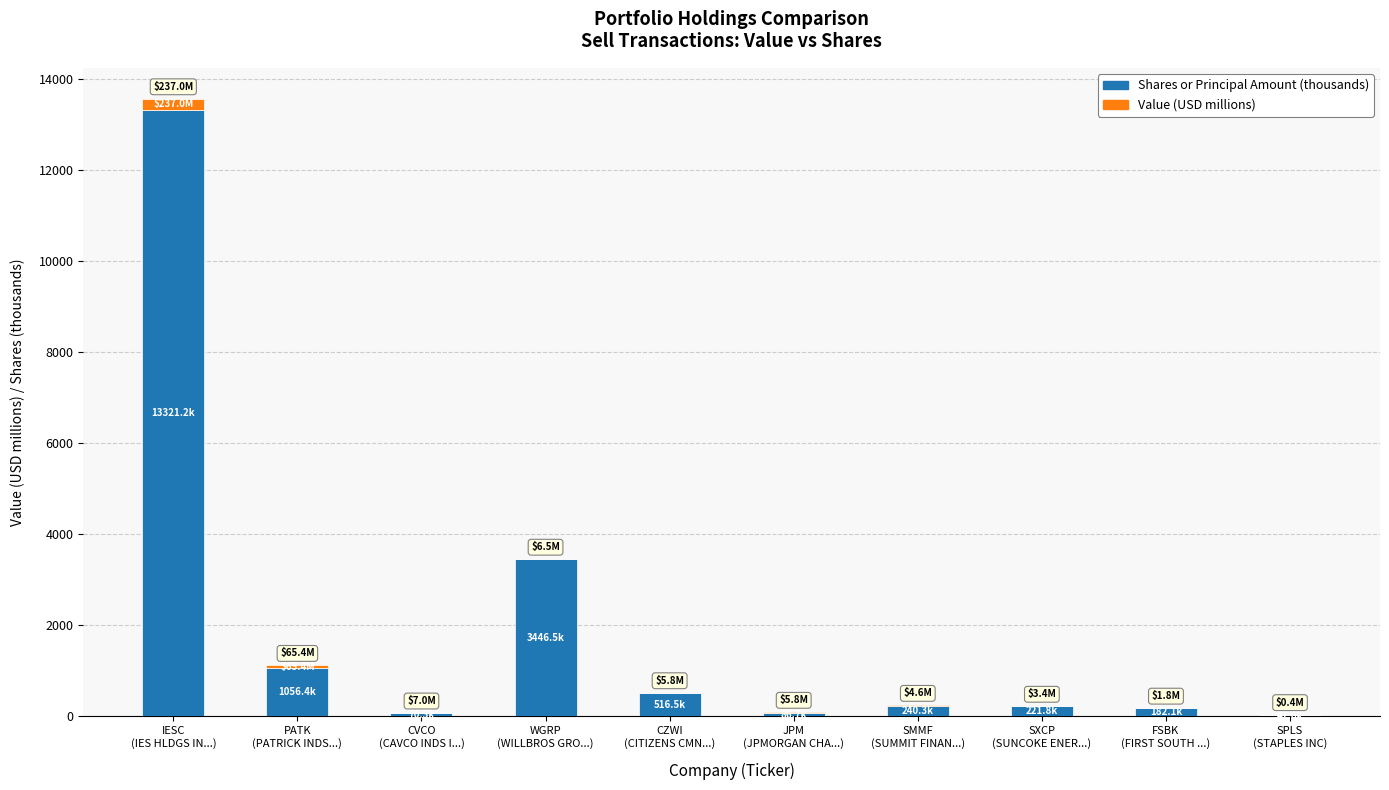

At which category is the sum across all series the highest?

IESC
(IES HLDGS IN...)